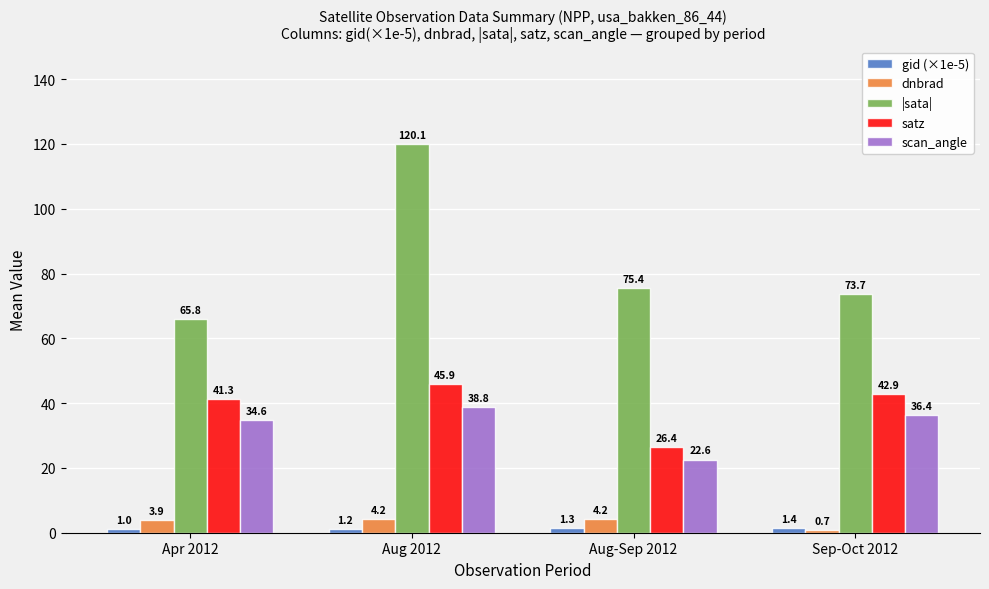

How many data points does each series have?

4